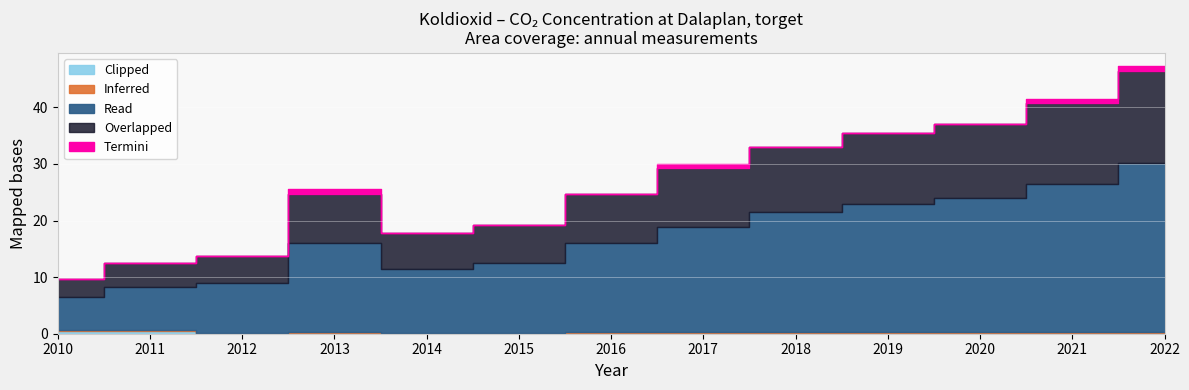

How many interior local valleys (lower than both neighbors) does the data have?

1